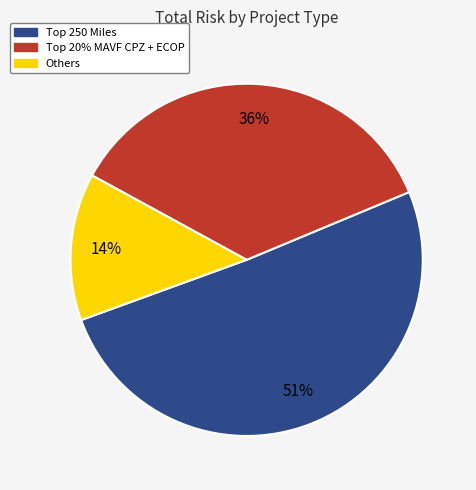

Is there a majority slice in this chart?

Yes